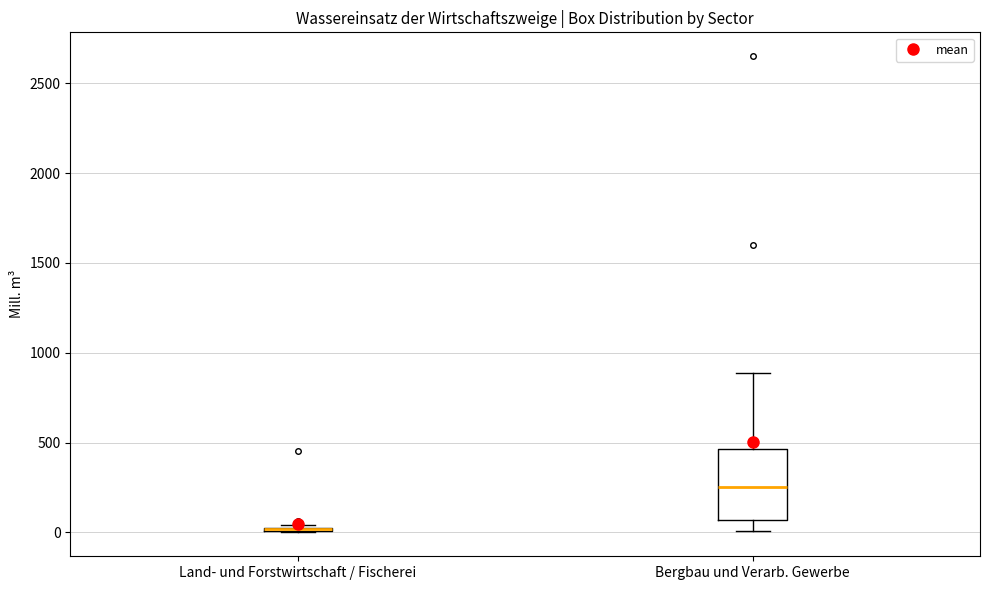

Reading left to right, transcribe this box plot: for each box, give where its median line is, the range the box spans, and where its two whiskers end, as read against the y-axis. The values are not printed on the chart, so give them approximately, as read against the axis.

Land- und Forstwirtschaft / Fischerei: box collapsed to a line at 0, whiskers 0 to 50
Bergbau und Verarb. Gewerbe: median 250, box 50 to 450, whiskers 0 to 900